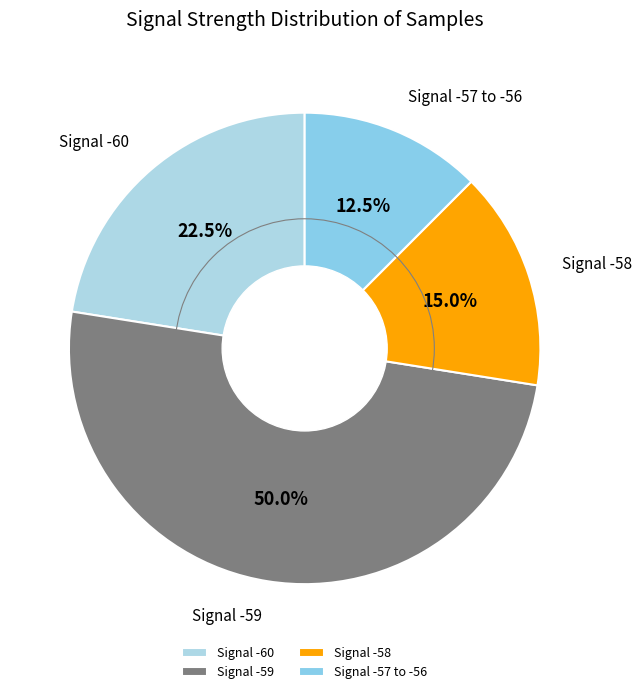

Which slice is the smallest?

Signal -57 to -56